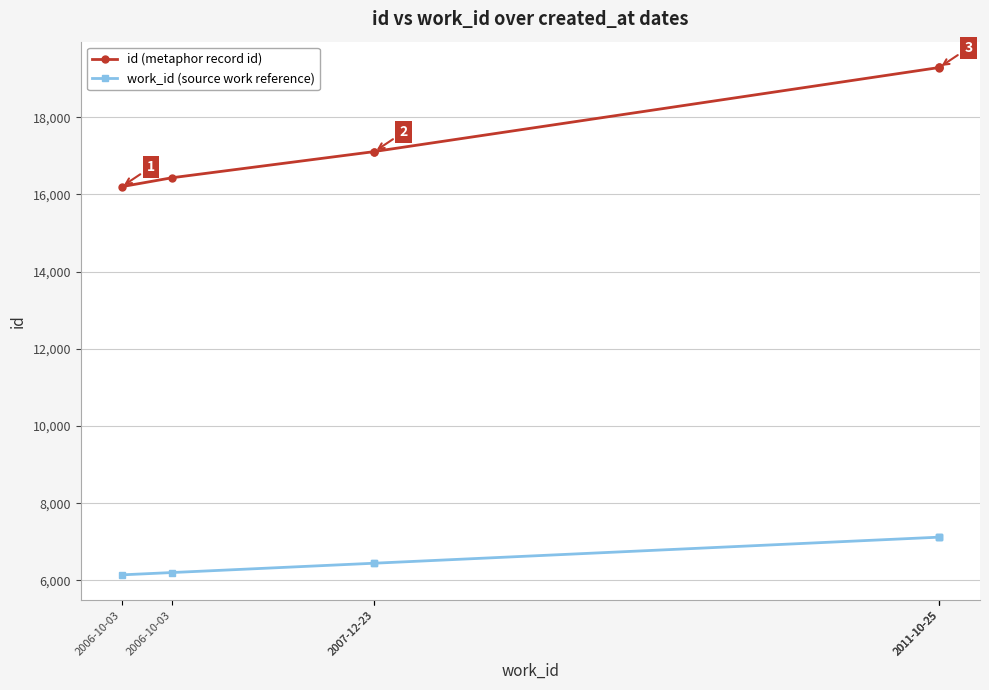

Between 2006-10-03 and 2011-10-25, which series saw the biggest shift?

id (metaphor record id)